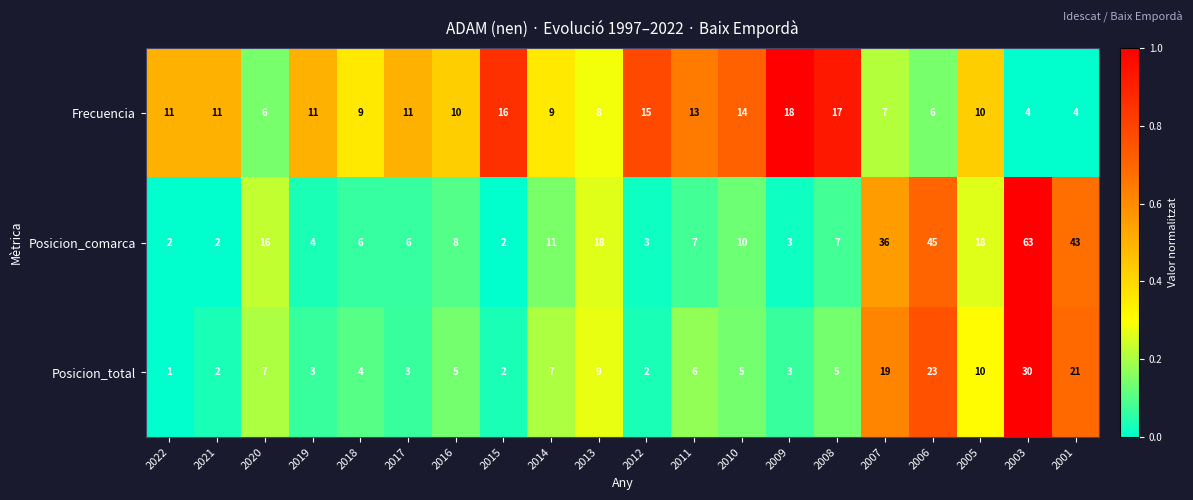

Count the number of categories in the chart.

20